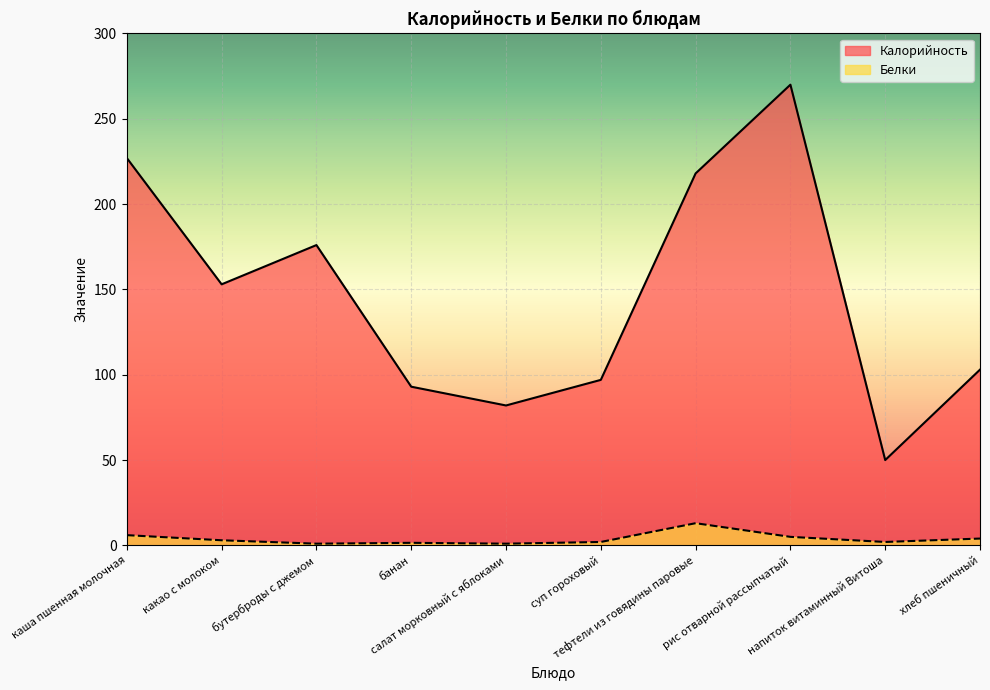

What is the total value across all series at каша пшенная молочная?

233.0